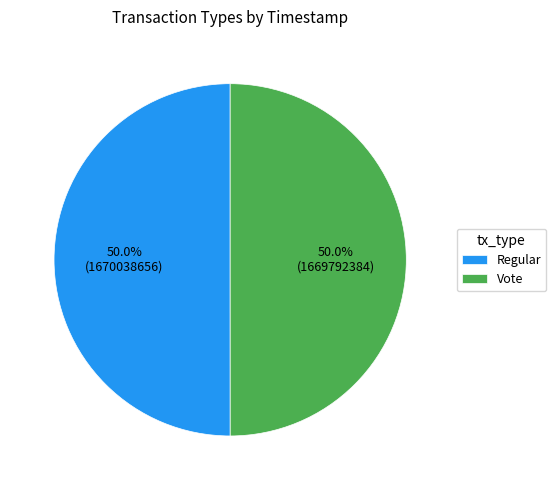

Is the sum of Regular and Vote greater than half?

Yes